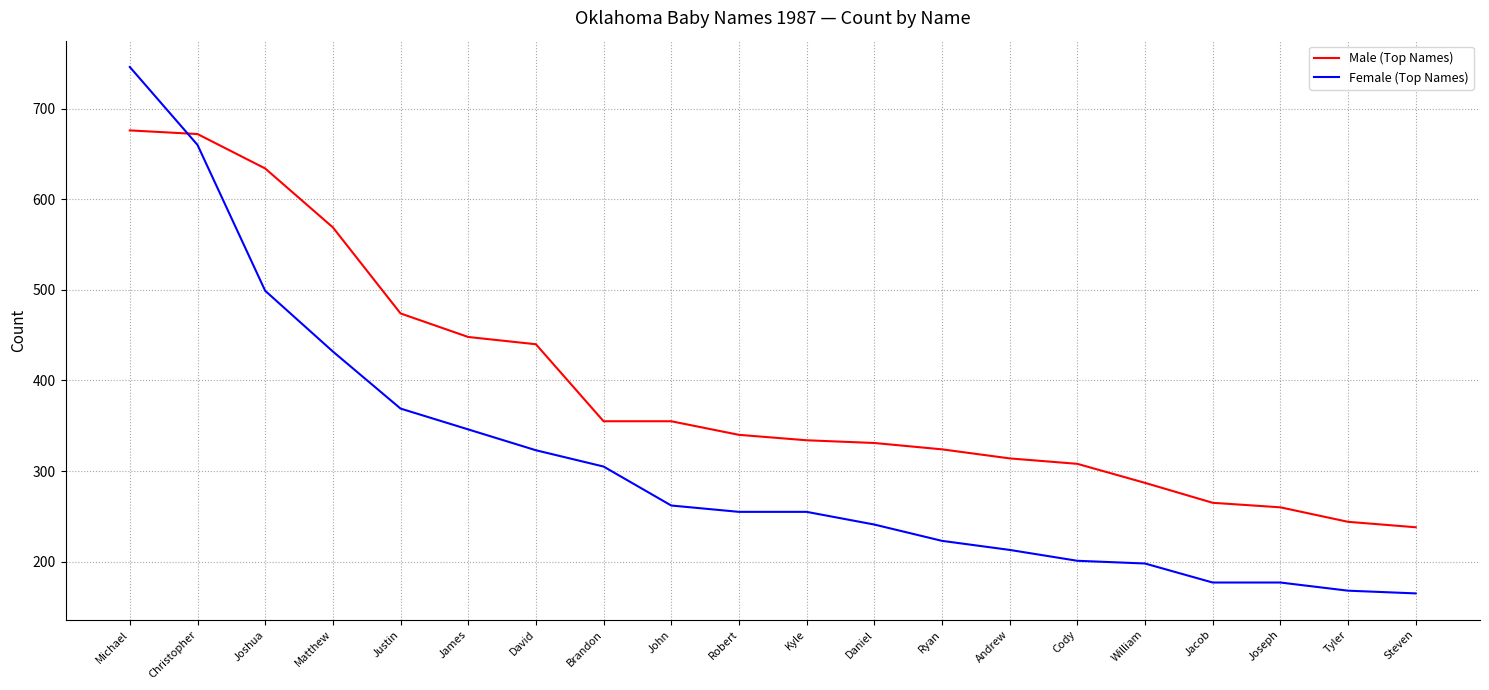

True or false: Male (Top Names) has a value of 493 at Kyle.

False